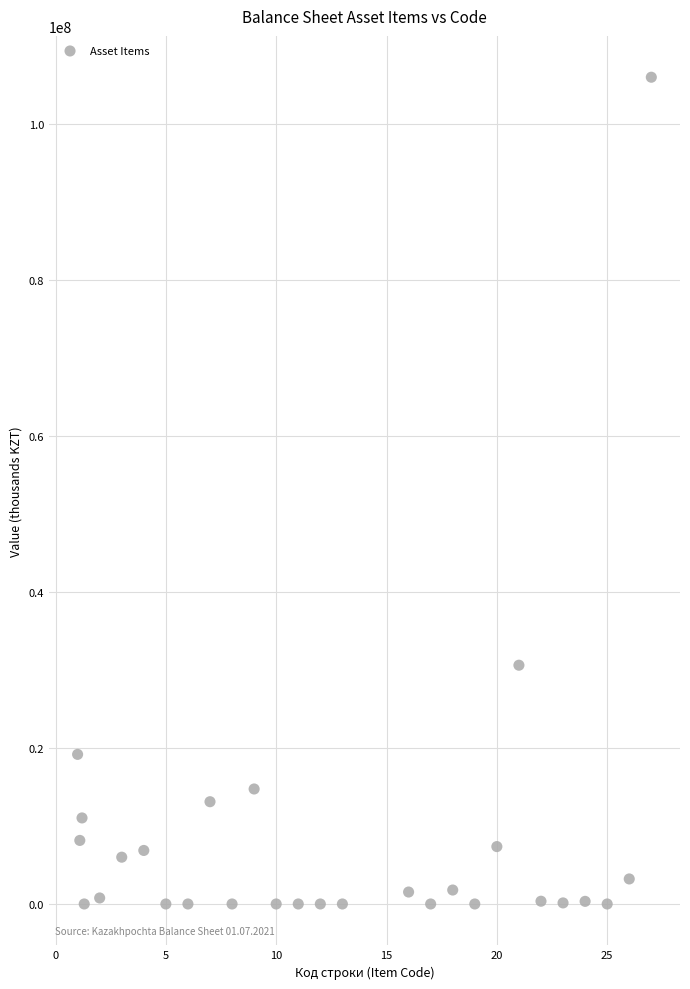

What Y value in the scatter plot is closest to 53032141?

30631153